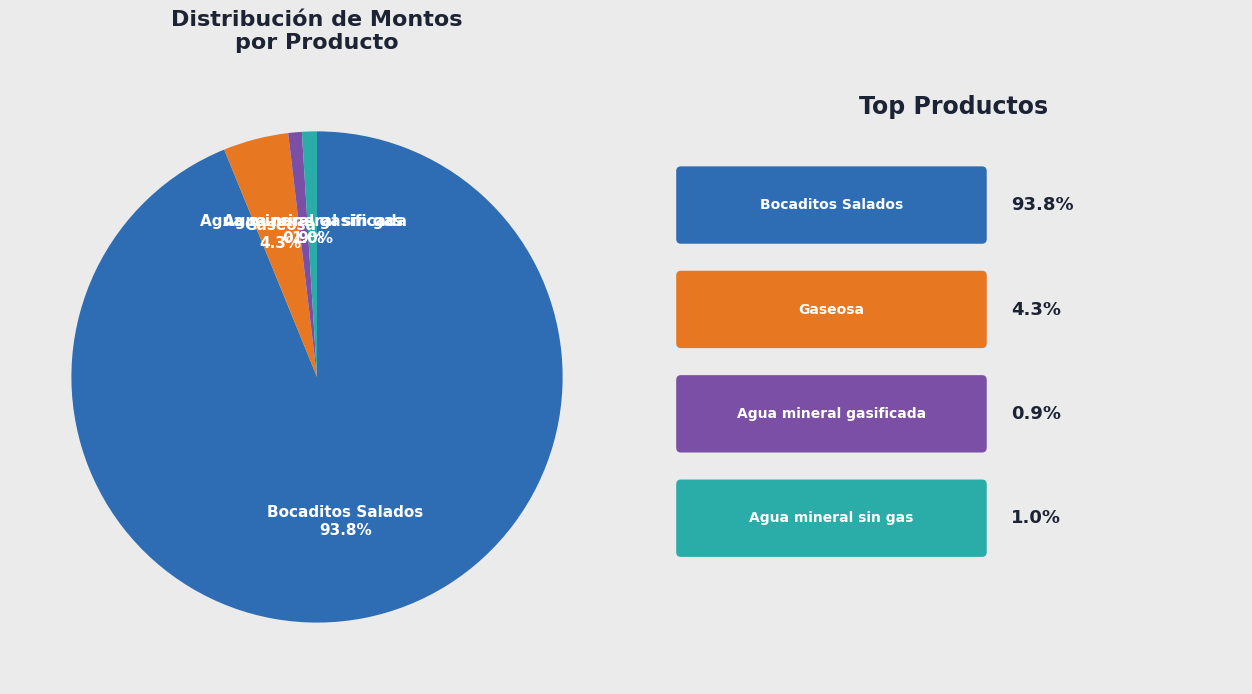

Count the number of slices in the pie.

4